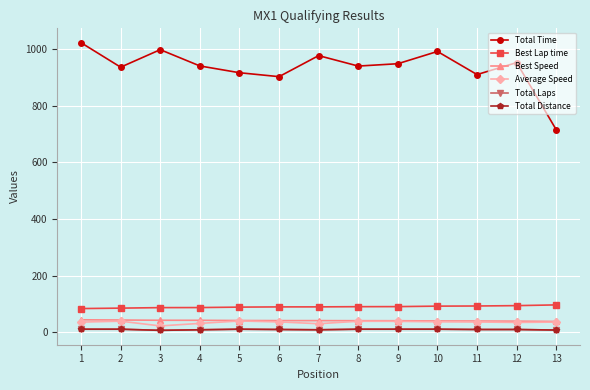

Reading right to left, what are all the values shown in this chart?

Total Time: 715.9	953.5	911.2	992.9	949.5	941.2	978.2	903.8	917.7	941.7	999.3	937.3	1023.9
Best Lap time: 96.1	93.4	92.2	91.7	90.0	89.7	89.1	89.0	88.2	86.6	86.4	84.6	83.1
Best Speed: 37.5	38.5	39.1	39.3	40.0	40.1	40.4	40.5	40.8	41.6	41.7	42.6	43.3
Average Speed: 35.2	34.0	35.6	36.3	37.9	38.2	29.4	35.9	39.2	30.6	21.6	38.4	35.2
Total Laps: 7.0	9.0	9.0	10.0	10.0	10.0	8.0	9.0	10.0	8.0	6.0	10.0	10.0
Total Distance: 7.0	9.0	9.0	10.0	10.0	10.0	8.0	9.0	10.0	8.0	6.0	10.0	10.0